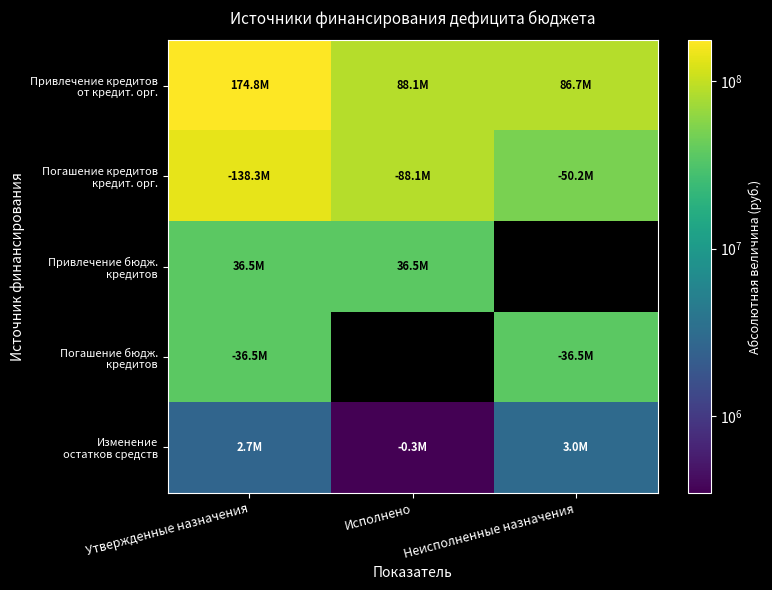

Where does the Изменение остатков средств series first go above 2664144?

Утвержденные назначения